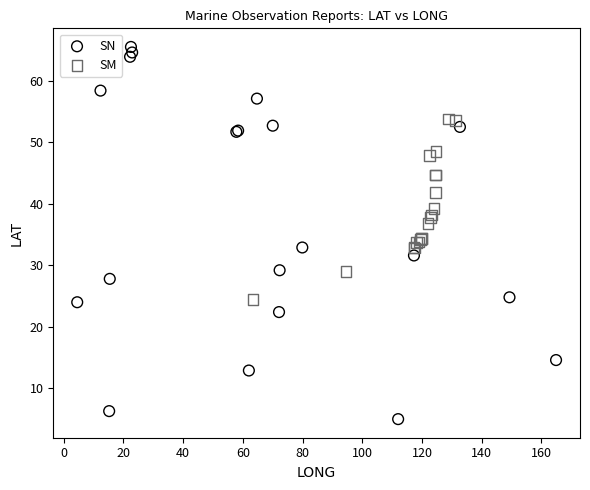

Which series contains the highest Y value?

SN